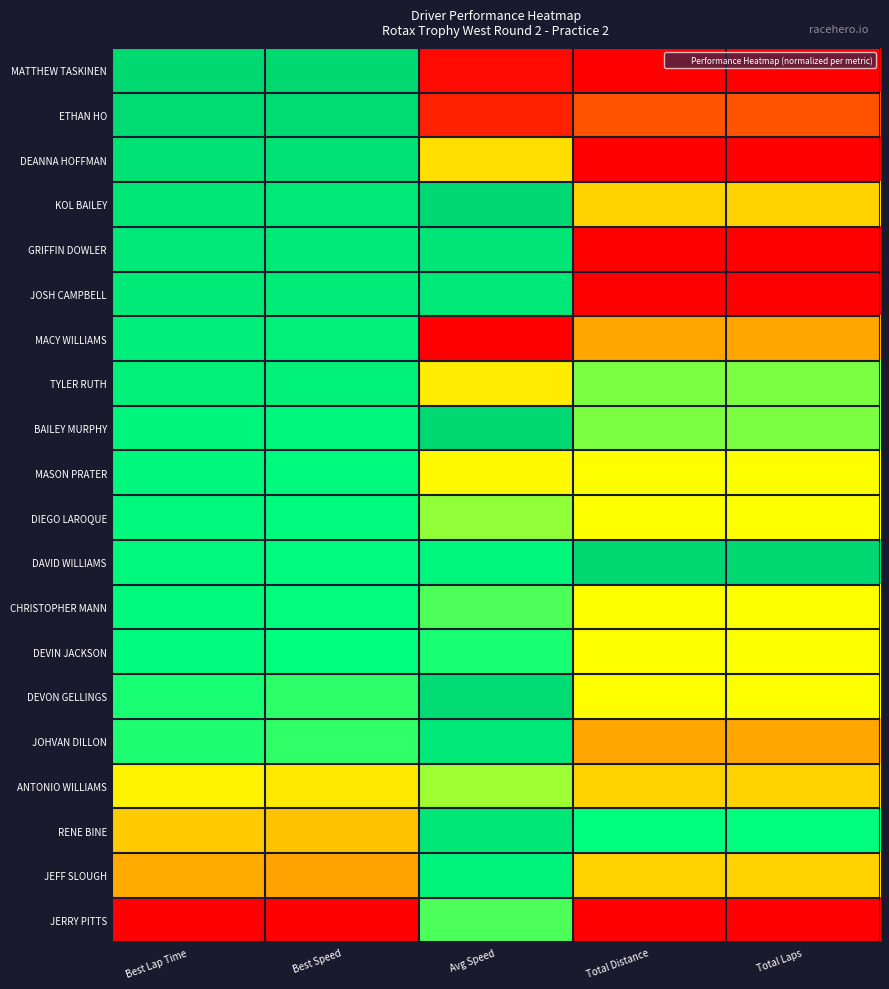

What is the difference between the highest and lowest values at Total Laps?

1.0